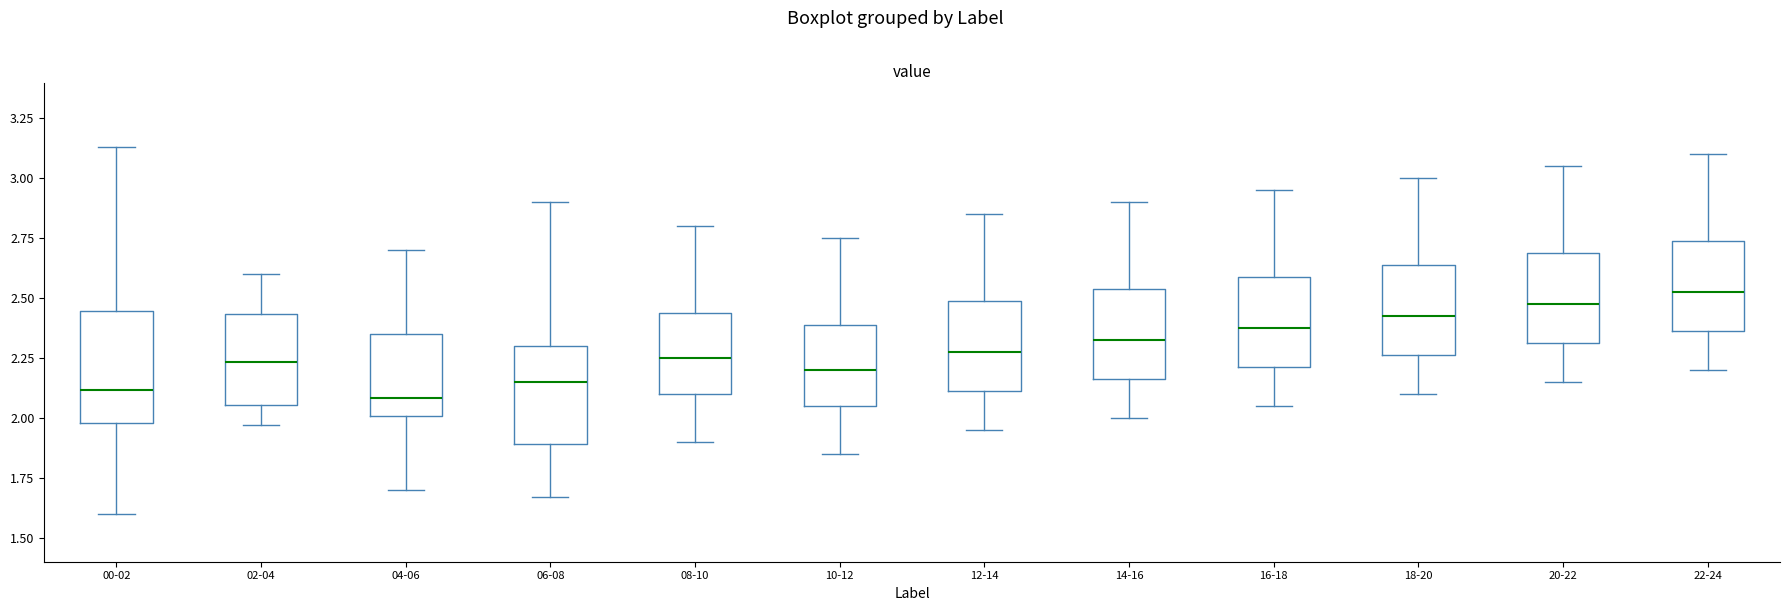

Reading left to right, transcribe this box plot: for each box, give where its median line is, the range the box spans, and where its two whiskers end, as read against the y-axis. The values are not printed on the chart, so give them approximately, as read against the axis.

00-02: median 2.10, box 2.00 to 2.45, whiskers 1.60 to 3.15
02-04: median 2.25, box 2.05 to 2.45, whiskers 1.95 to 2.60
04-06: median 2.10, box 2.00 to 2.35, whiskers 1.70 to 2.70
06-08: median 2.15, box 1.90 to 2.30, whiskers 1.65 to 2.90
08-10: median 2.25, box 2.10 to 2.45, whiskers 1.90 to 2.80
10-12: median 2.20, box 2.05 to 2.40, whiskers 1.85 to 2.75
12-14: median 2.30, box 2.10 to 2.50, whiskers 1.95 to 2.85
14-16: median 2.35, box 2.15 to 2.55, whiskers 2.00 to 2.90
16-18: median 2.40, box 2.20 to 2.60, whiskers 2.05 to 2.95
18-20: median 2.45, box 2.25 to 2.65, whiskers 2.10 to 3.00
20-22: median 2.50, box 2.30 to 2.70, whiskers 2.15 to 3.05
22-24: median 2.55, box 2.35 to 2.75, whiskers 2.20 to 3.10